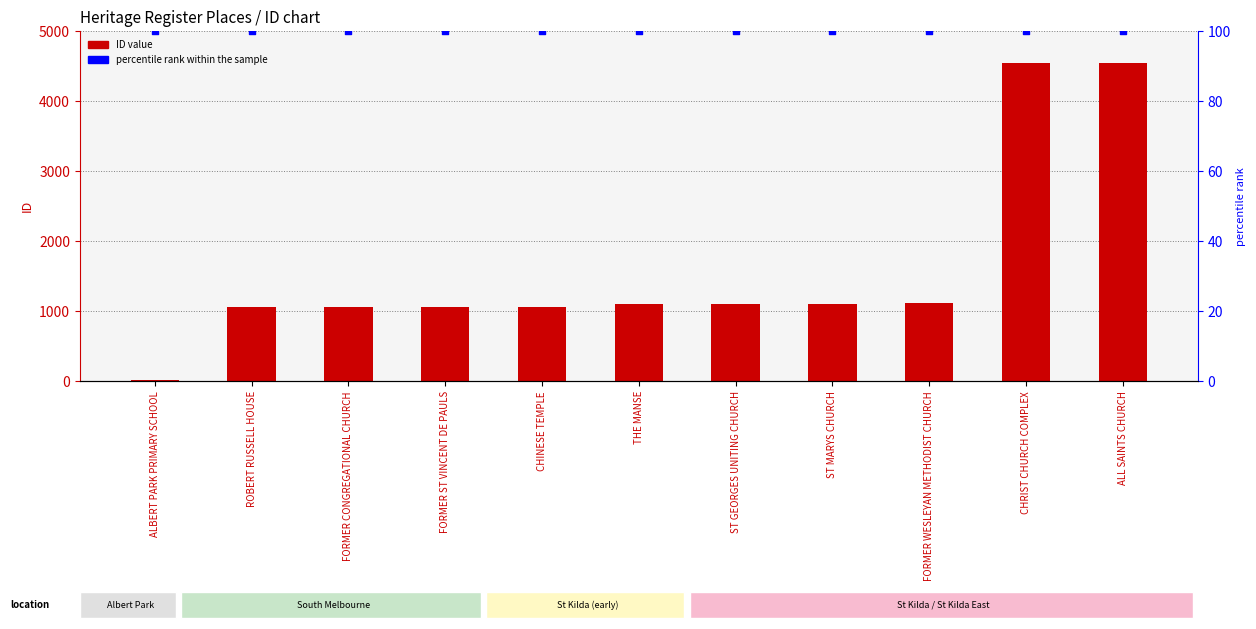

Which series contains the highest Y value?

ID